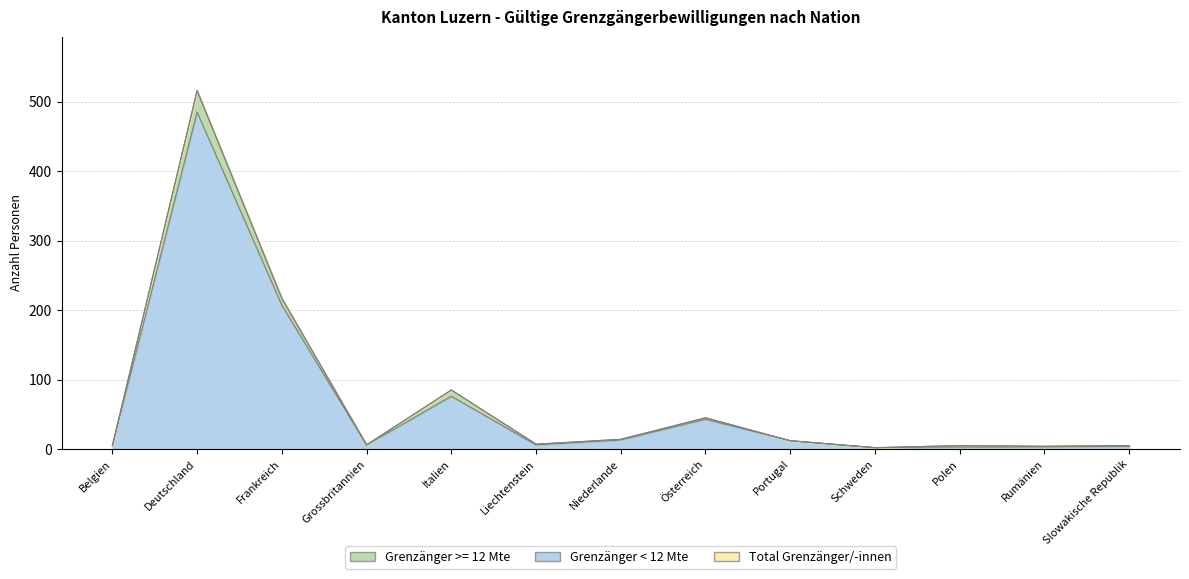

True or false: Grenzänger < 12 Mte and Total Grenzänger/-innen cross at least once.

False